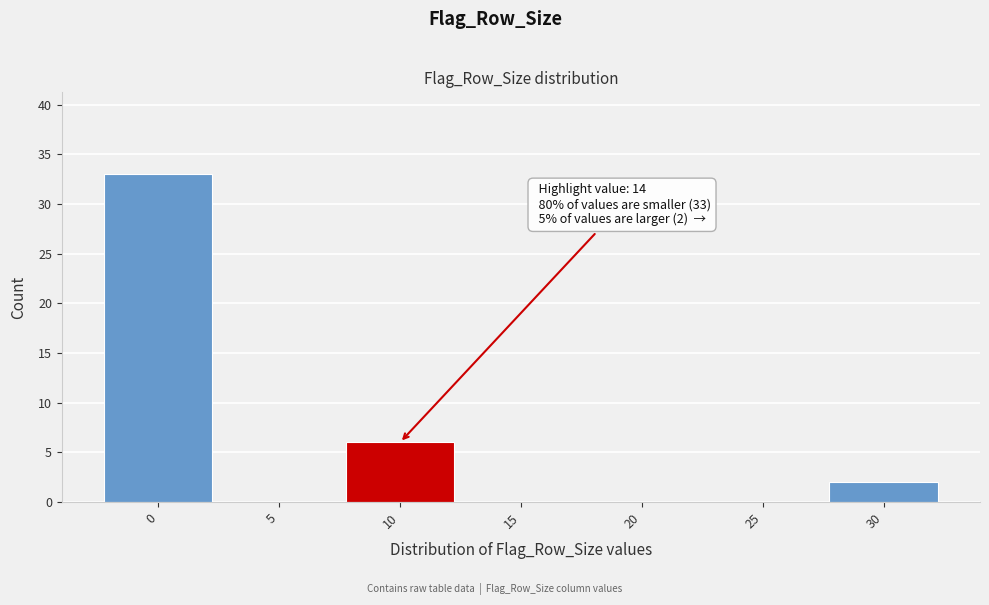

Reading left to right, transcribe all the data shown in this chart.

0=33	5=0	10=6	15=0	20=0	25=0	30=2